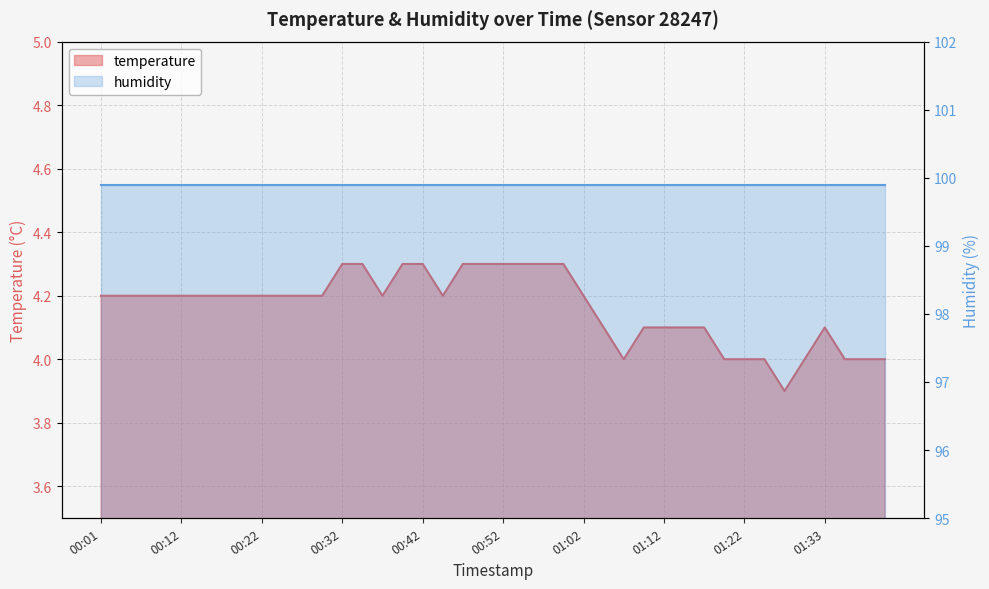

At which category does the data reach its first local valley?

00:37